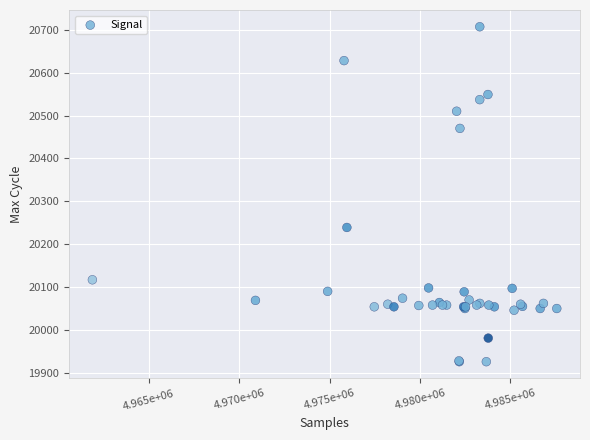

What Y value in the scatter plot is closest to 20316?

20239